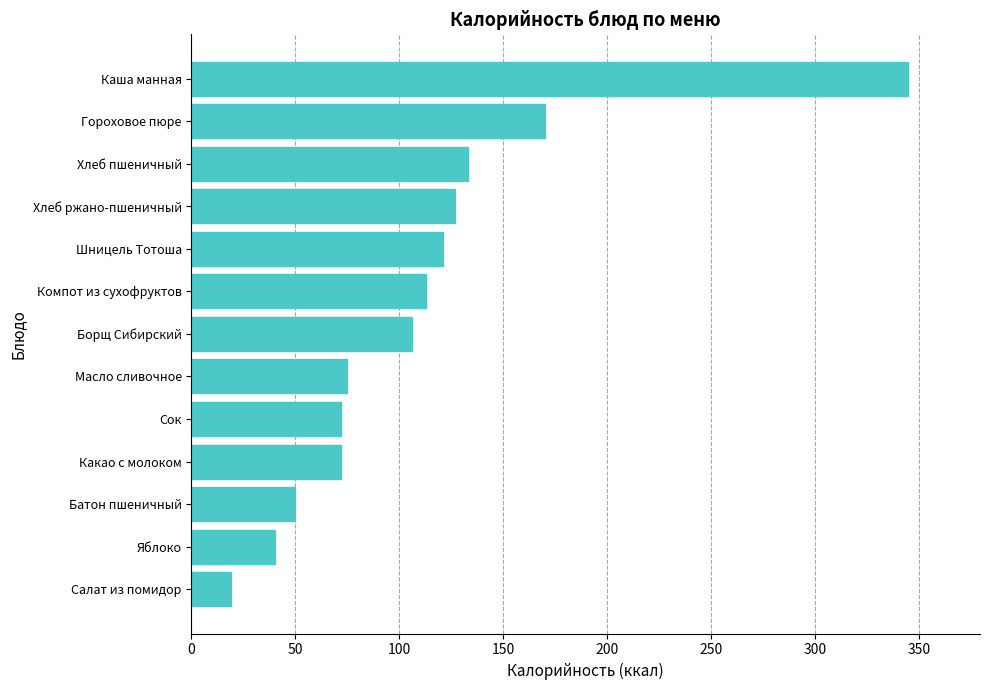

Reading bottom to top, transcribe all the data shown in this chart.

19	40	50	72	72	75	106	113	121	127	133	170	345